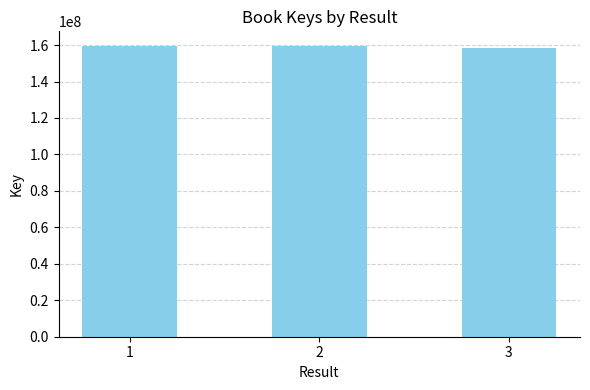

Are the bars grouped side by side (vs. stacked)?

No